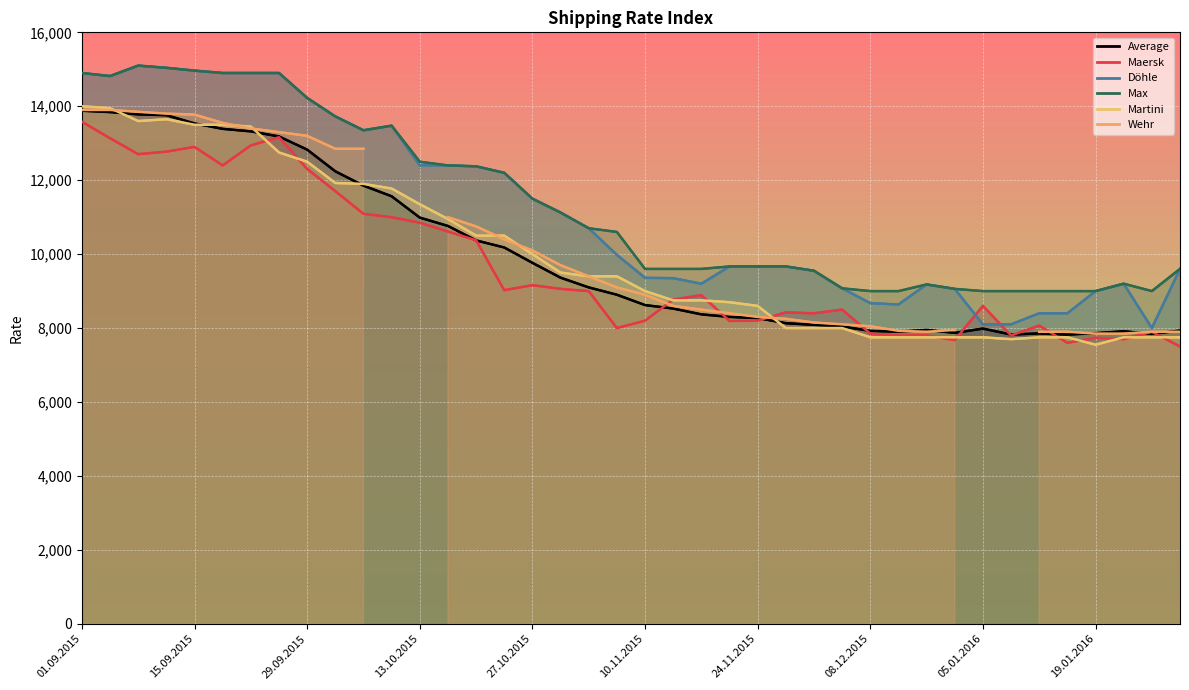

What value does the Martini series have at 15.12.2015, to the nearest 100?

7800